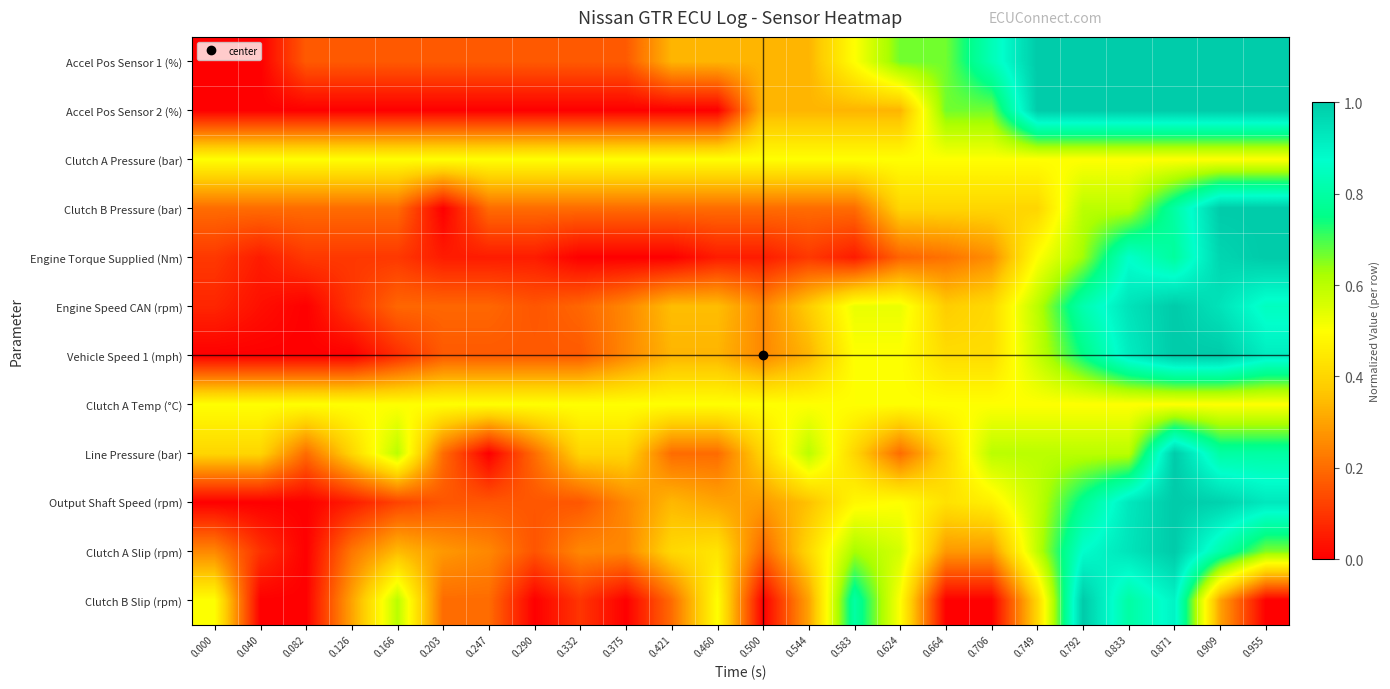

What is the total value across all series at 0.460?

3.7